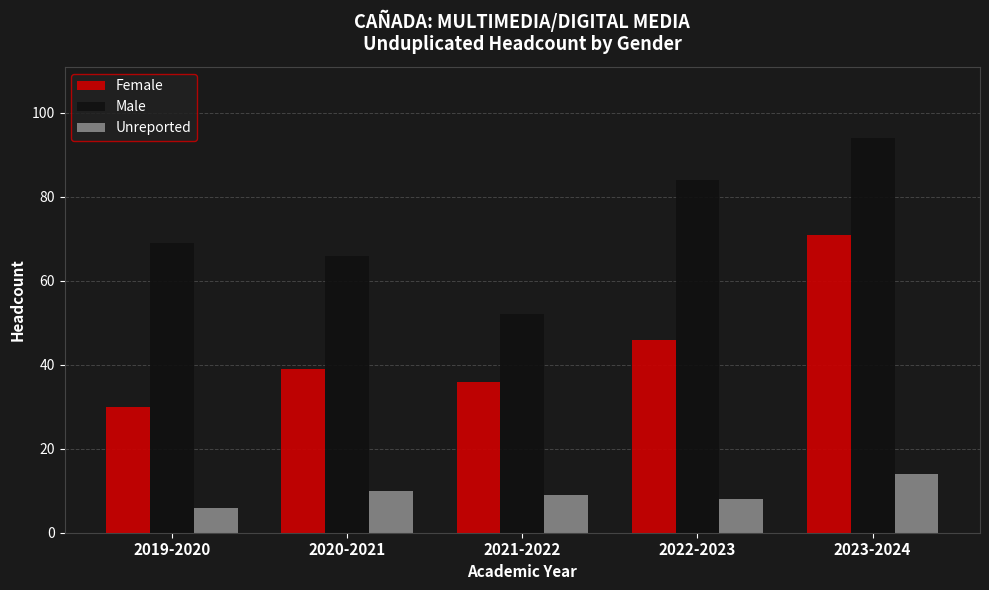

True or false: Female has a value of 36 at 2021-2022.

True